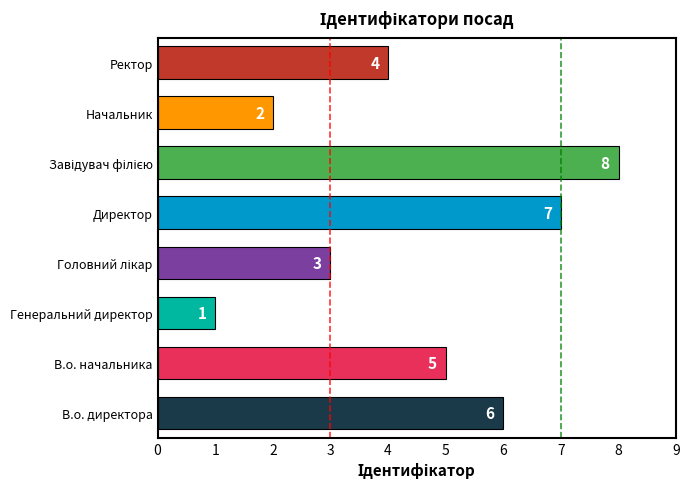

What is the sum of all values?

36